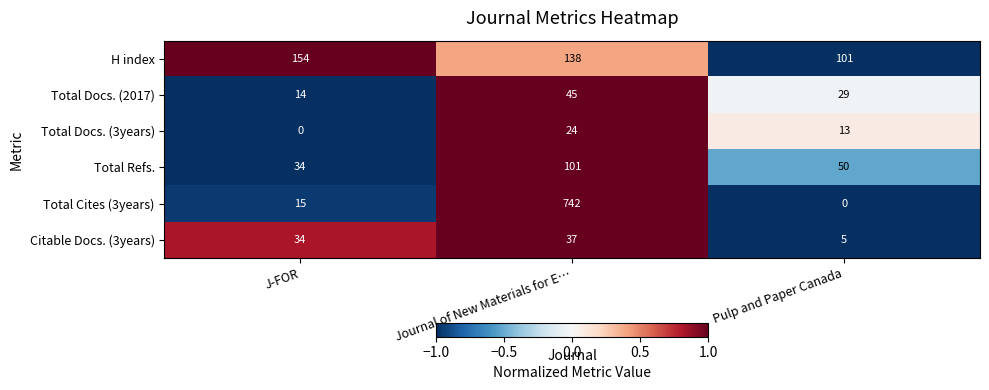

Count the number of data series in this chart.

6